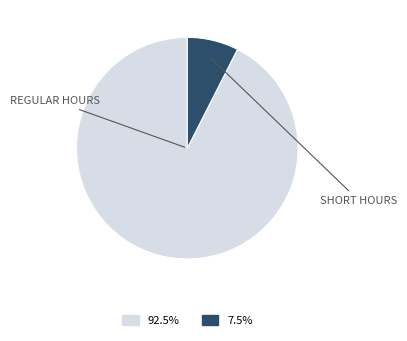

Does any single category account for the majority?

Yes